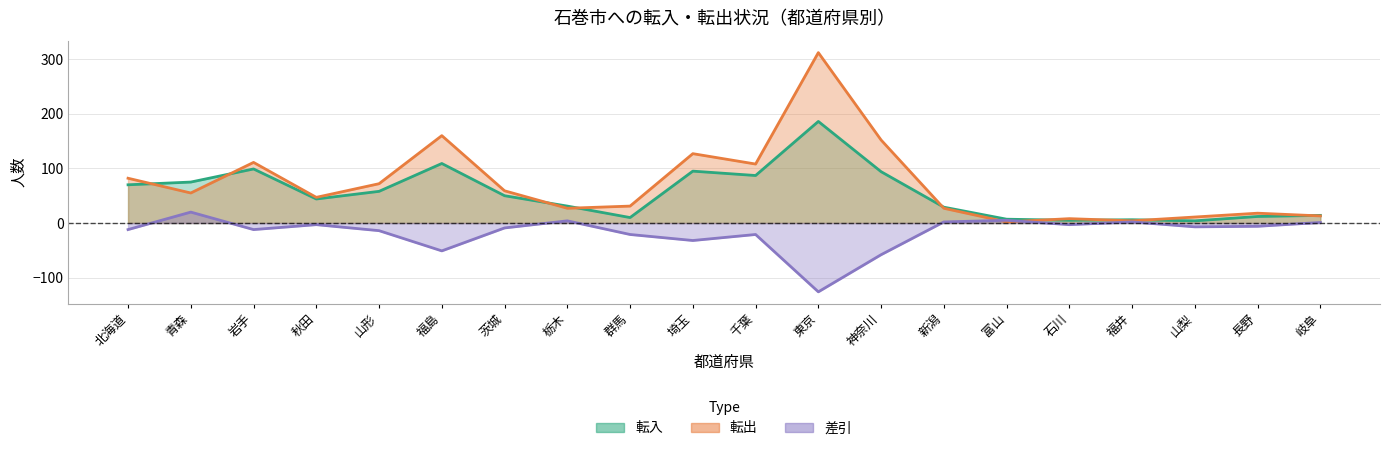

Rank the categories by 転入 value from highest to lowest.

東京, 福島, 岩手, 埼玉, 神奈川, 千葉, 青森, 北海道, 山形, 茨城, 秋田, 栃木, 新潟, 岐阜, 長野, 群馬, 富山, 福井, 石川, 山梨